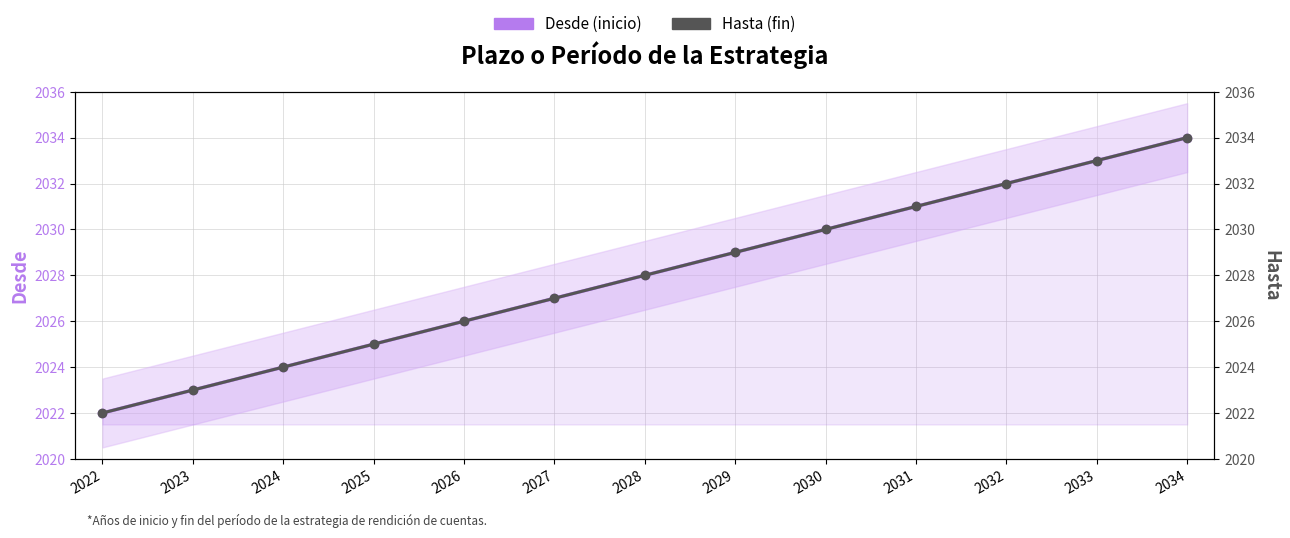

What is the average value of the Desde series?

2028